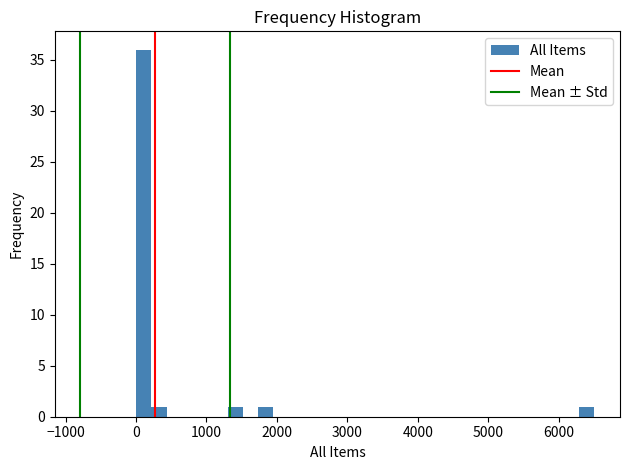

Around what value on the x-axis is the tallest bar? Give the approximate position of its centre, as read against the axis.

100